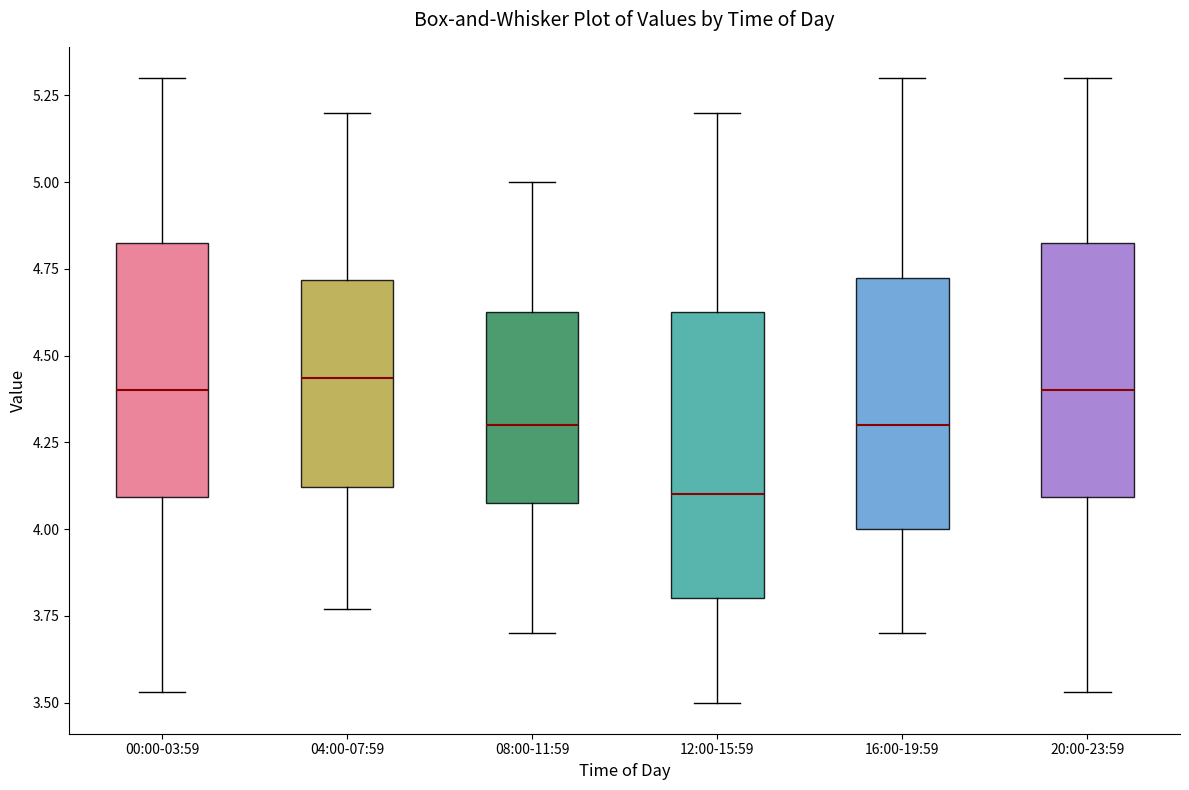

Reading left to right, transcribe this box plot: for each box, give where its median line is, the range the box spans, and where its two whiskers end, as read against the y-axis. The values are not printed on the chart, so give them approximately, as read against the axis.

00:00-03:59: median 4.40, box 4.10 to 4.85, whiskers 3.55 to 5.30
04:00-07:59: median 4.45, box 4.10 to 4.70, whiskers 3.75 to 5.20
08:00-11:59: median 4.30, box 4.10 to 4.65, whiskers 3.70 to 5.00
12:00-15:59: median 4.10, box 3.80 to 4.65, whiskers 3.50 to 5.20
16:00-19:59: median 4.30, box 4.00 to 4.75, whiskers 3.70 to 5.30
20:00-23:59: median 4.40, box 4.10 to 4.85, whiskers 3.55 to 5.30